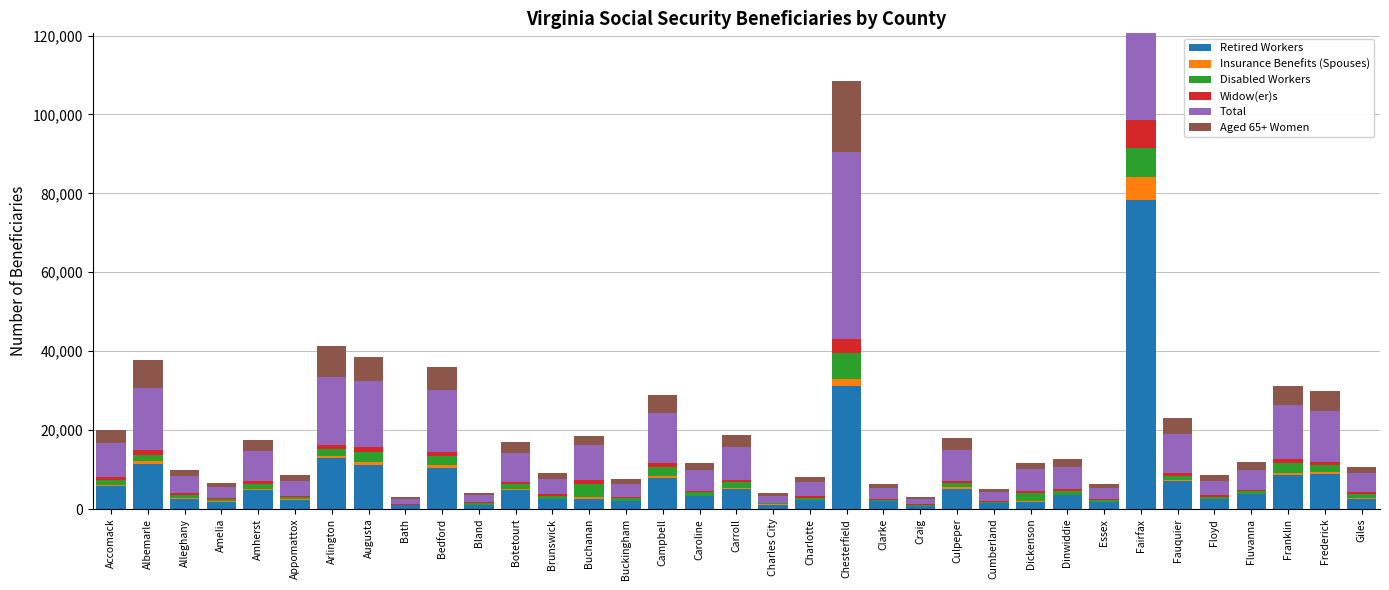

Reading left to right, transcribe all the data shown in this chart.

Retired Workers: Accomack=5820	Albemarle=11470	Alleghany=2450	Amelia=1870	Amherst=4845	Appomattox=2345	Arlington=12830	Augusta=11240	Bath=910	Bedford=10520	Bland=1000	Botetourt=4845	Brunswick=2505	Buchanan=2520	Buckingham=2025	Campbell=7985	Caroline=3250	Carroll=5110	Charles City=1100	Charlotte=2165	Chesterfield=31290	Clarke=1975	Craig=755	Culpeper=5125	Cumberland=1430	Dickenson=1690	Dinwiddie=3435	Essex=1810	Fairfax=78265	Fauquier=7045	Floyd=2425	Fluvanna=3745	Franklin=8750	Frederick=8980	Giles=2660
Insurance Benefits (Spouses): Accomack=270	Albemarle=755	Alleghany=235	Amelia=95	Amherst=235	Appomattox=135	Arlington=735	Augusta=645	Bath=65	Bedford=550	Bland=80	Botetourt=265	Brunswick=115	Buchanan=540	Buckingham=90	Campbell=425	Caroline=155	Carroll=220	Charles City=55	Charlotte=115	Chesterfield=1595	Clarke=130	Craig=45	Culpeper=350	Cumberland=70	Dickenson=325	Dinwiddie=140	Essex=85	Fairfax=5780	Fauquier=430	Floyd=160	Fluvanna=175	Franklin=475	Frederick=465	Giles=180
Disabled Workers: Accomack=1310	Albemarle=1415	Alleghany=955	Amelia=515	Amherst=1330	Appomattox=690	Arlington=1580	Augusta=2555	Bath=170	Bedford=2435	Bland=440	Botetourt=1145	Brunswick=725	Buchanan=3295	Buckingham=645	Campbell=2245	Caroline=840	Carroll=1560	Charles City=305	Charlotte=620	Chesterfield=6740	Clarke=250	Craig=285	Culpeper=1085	Cumberland=390	Dickenson=1975	Dinwiddie=1075	Essex=420	Fairfax=7515	Fauquier=1015	Floyd=550	Fluvanna=555	Franklin=2490	Frederick=1645	Giles=1045
Widow(er)s: Accomack=685	Albemarle=1230	Alleghany=380	Amelia=190	Amherst=575	Appomattox=255	Arlington=1165	Augusta=1165	Bath=110	Bedford=1030	Bland=140	Botetourt=555	Brunswick=340	Buchanan=1050	Buckingham=275	Campbell=920	Caroline=425	Carroll=580	Charles City=145	Charlotte=305	Chesterfield=3390	Clarke=190	Craig=100	Culpeper=635	Cumberland=155	Dickenson=650	Dinwiddie=420	Essex=240	Fairfax=7005	Fauquier=760	Floyd=295	Fluvanna=310	Franklin=900	Frederick=905	Giles=450
Total: Accomack=8640	Albemarle=15790	Alleghany=4425	Amelia=2935	Amherst=7645	Appomattox=3770	Arlington=17125	Augusta=16770	Bath=1340	Bedford=15680	Bland=1850	Botetourt=7395	Brunswick=4035	Buchanan=8890	Buckingham=3335	Campbell=12670	Caroline=5130	Carroll=8215	Charles City=1700	Charlotte=3570	Chesterfield=47370	Clarke=2665	Craig=1325	Culpeper=7855	Cumberland=2260	Dickenson=5530	Dinwiddie=5595	Essex=2785	Fairfax=104835	Fauquier=9865	Floyd=3670	Fluvanna=5120	Franklin=13670	Frederick=12885	Giles=4750
Aged 65+ Women: Accomack=3415	Albemarle=7215	Alleghany=1510	Amelia=1040	Amherst=2870	Appomattox=1375	Arlington=7870	Augusta=6280	Bath=520	Bedford=5820	Bland=570	Botetourt=2815	Brunswick=1510	Buchanan=2130	Buckingham=1150	Campbell=4715	Caroline=1900	Carroll=3010	Charles City=640	Charlotte=1340	Chesterfield=18010	Clarke=1115	Craig=430	Culpeper=2990	Cumberland=785	Dickenson=1375	Dinwiddie=1960	Essex=1025	Fairfax=46515	Fauquier=4020	Floyd=1420	Fluvanna=2035	Franklin=4790	Frederick=5080	Giles=1680